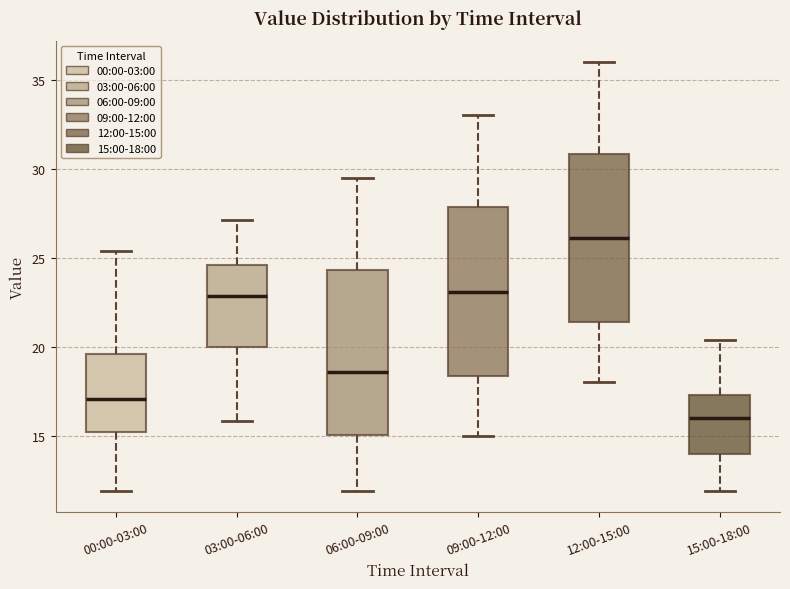

Which box's median line is the lowest?

15:00-18:00